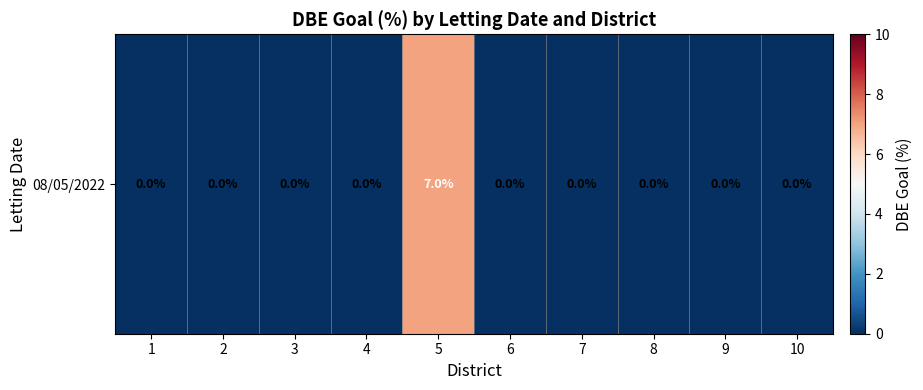

Rank the categories by value from highest to lowest.

5, 1, 2, 3, 4, 6, 7, 8, 9, 10